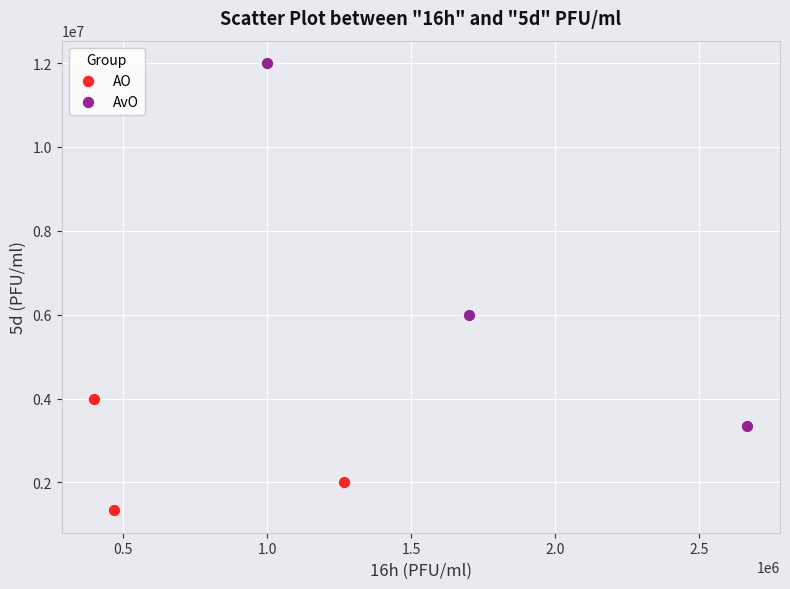

Which series reaches the minimum Y coordinate?

AO